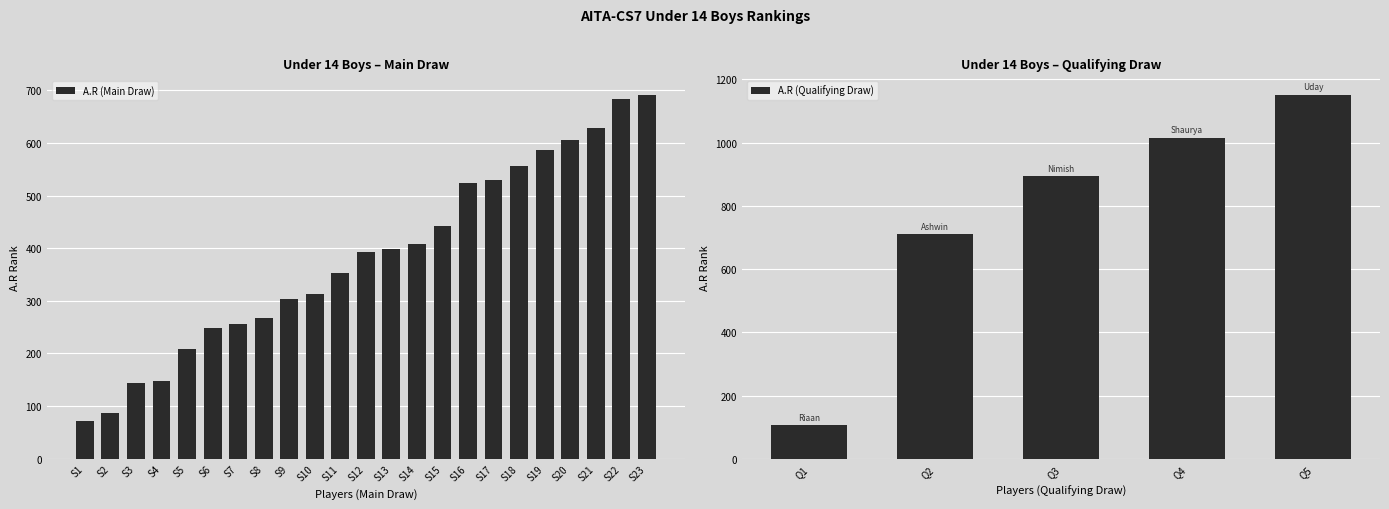

What is the average value?

385